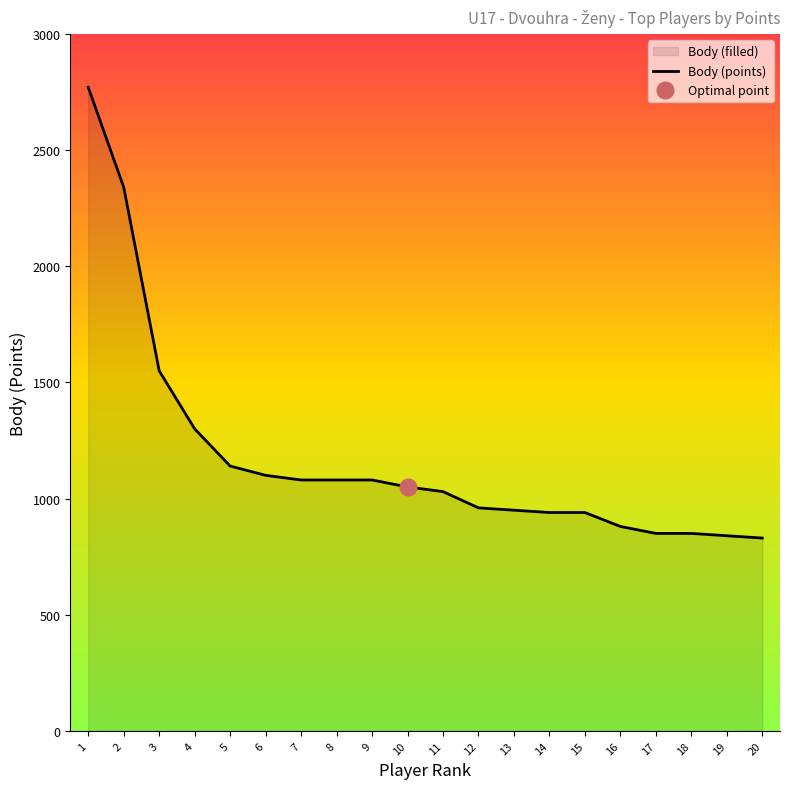

What is the average value?

1178